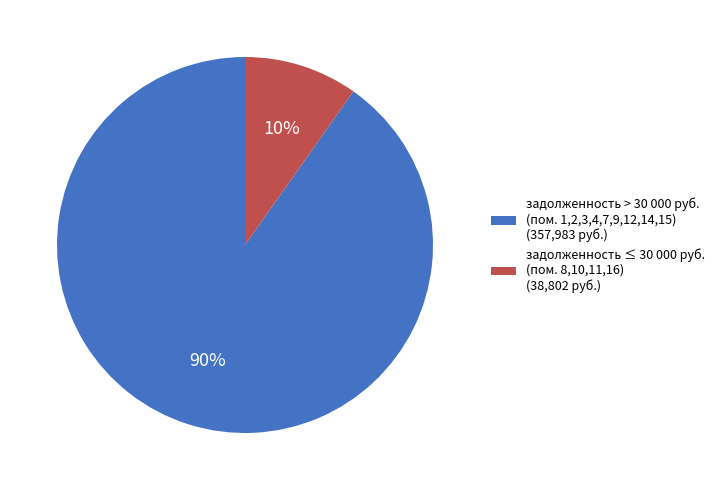

To the nearest percent, what portion does задолженность > 30 000 руб. (пом. 1,2,3,4,7,9,12,14,15) (357,983 руб.) represent?

90%